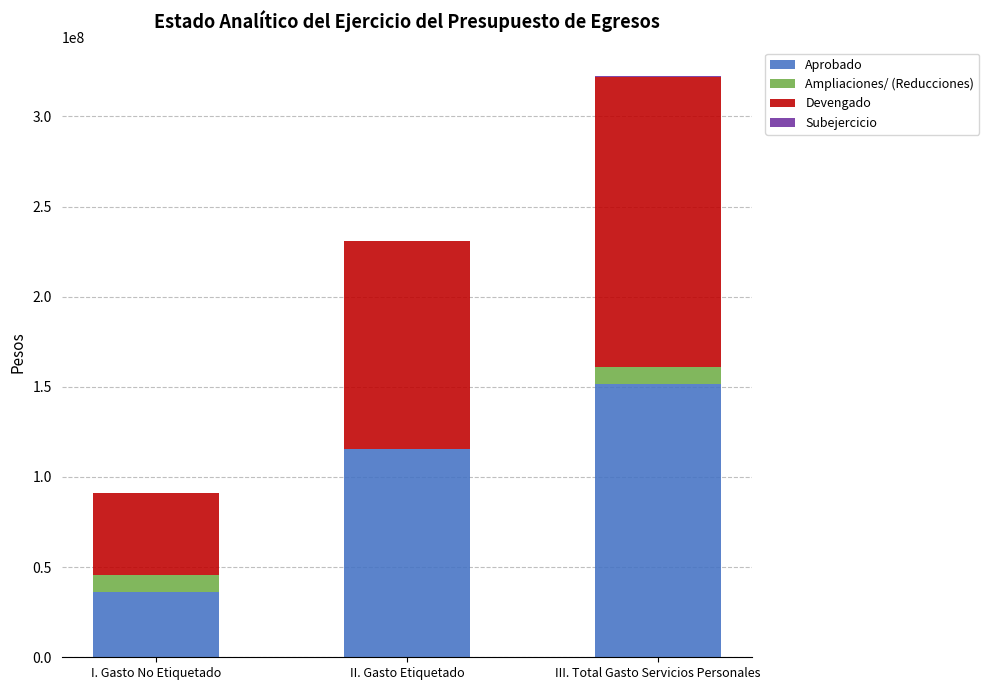

What is the highest value of the Aprobado series?

151671364.8